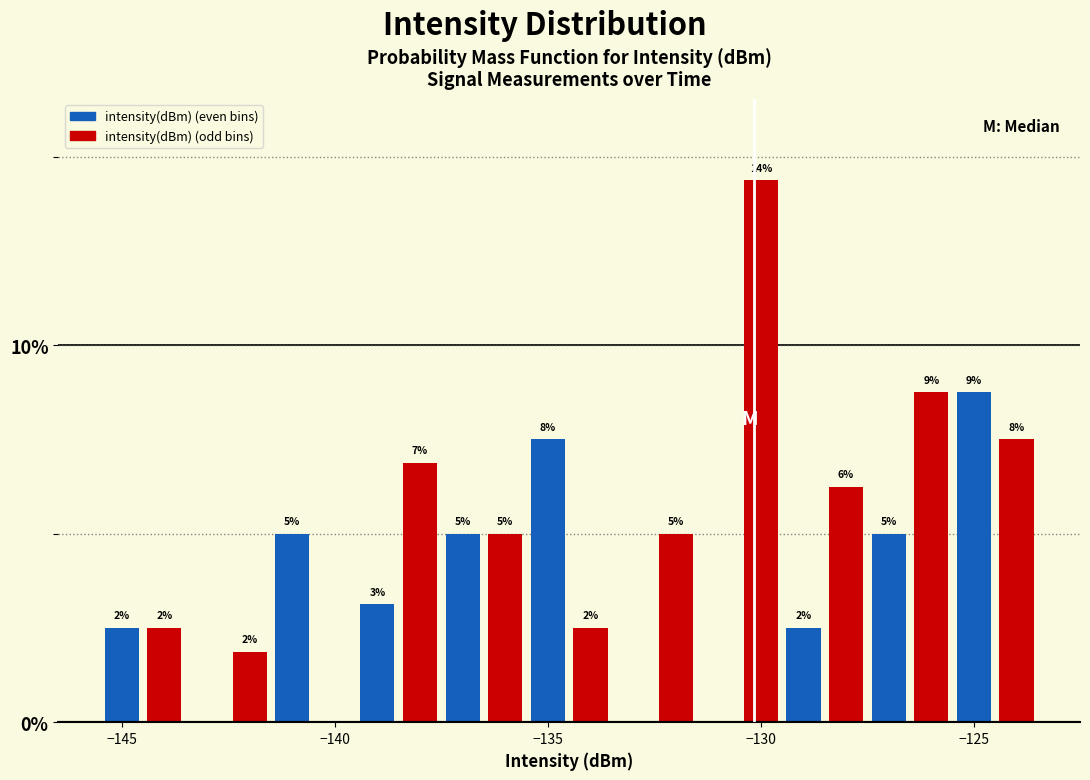

Read against the x-axis, roughly where is the centre of the tallest bar?

-130.0